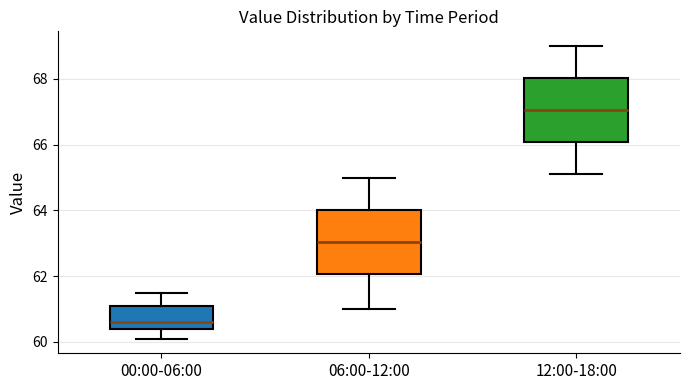

Where is the upper edge of the box for 12:00-18:00 on the y-axis? The values are not printed on the chart, so give them approximately, as read against the axis.

68.0